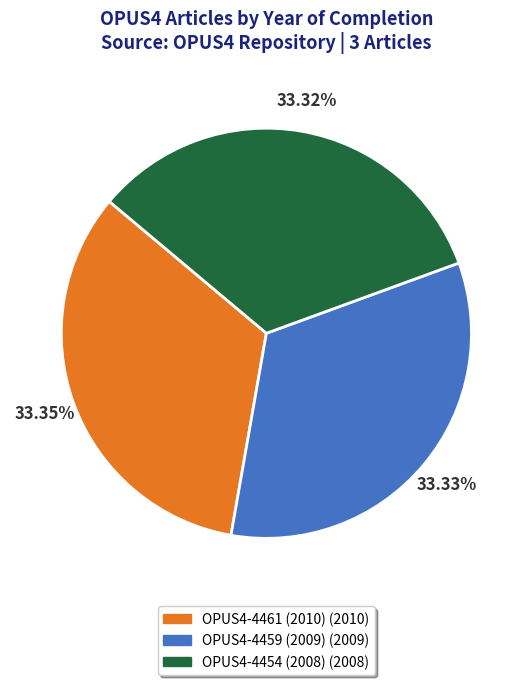

Approximately how many times larger is the value at OPUS4-4461 (2010) compared to OPUS4-4454 (2008)?

1.0